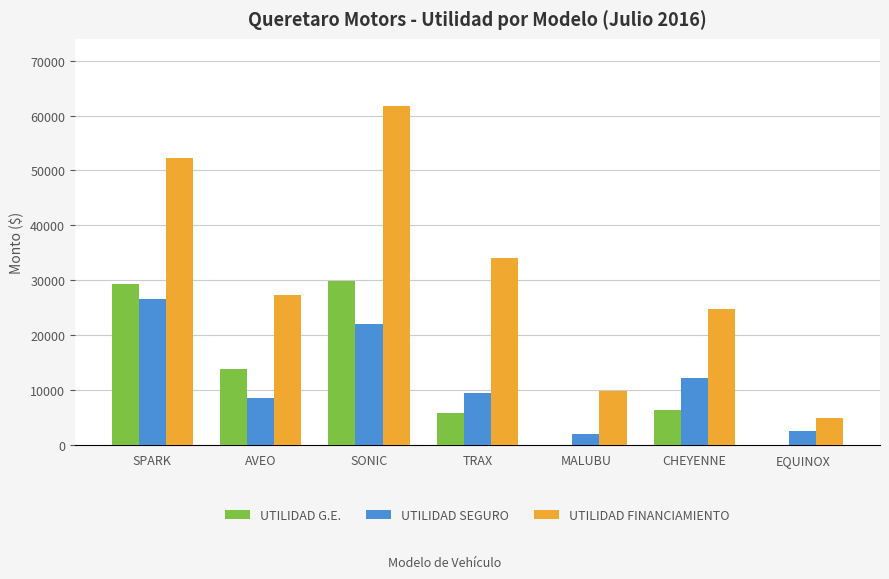

What value does the UTILIDAD SEGURO series have at EQUINOX?

2512.2